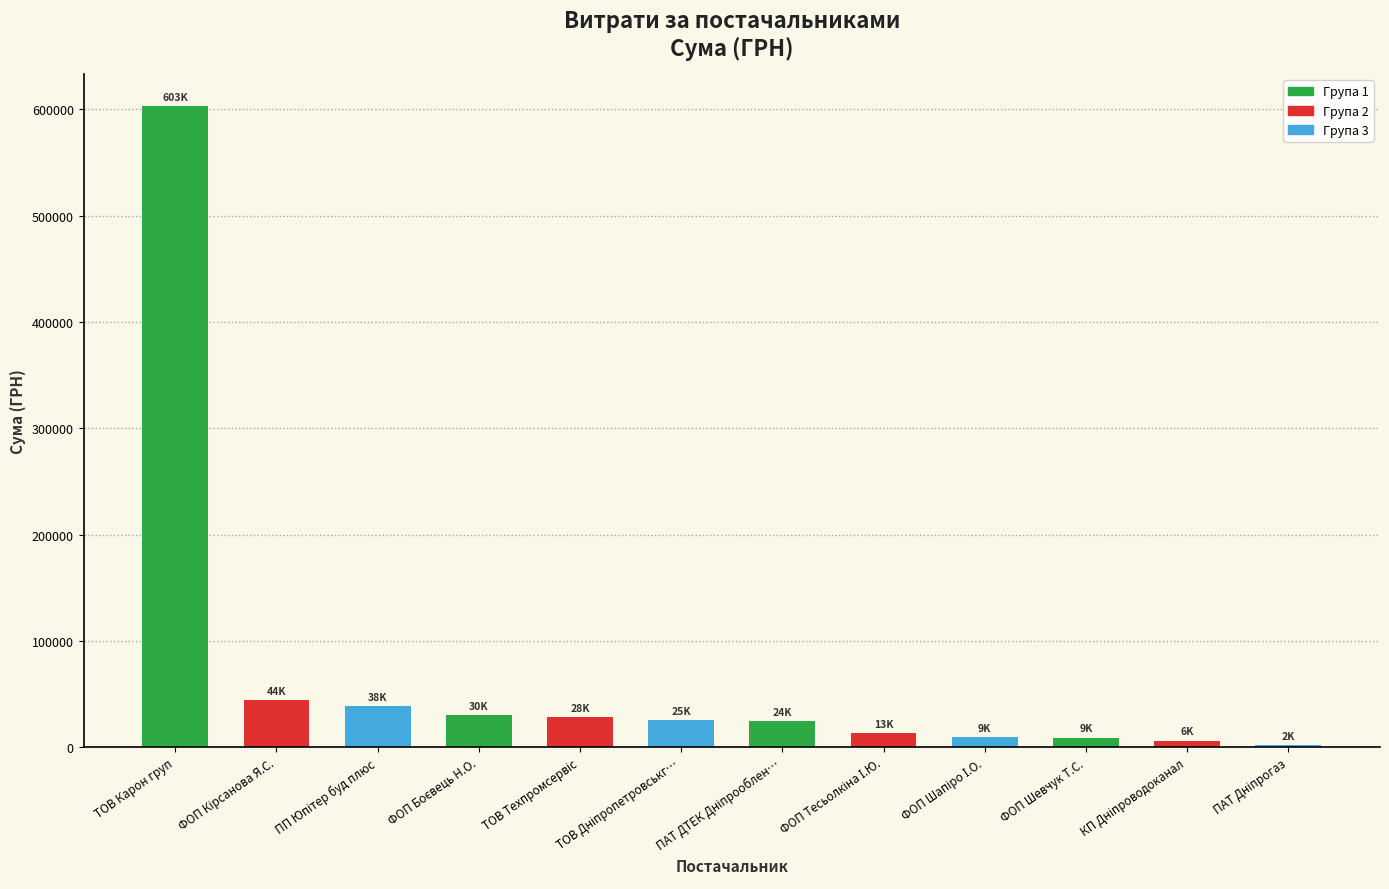

What is the greatest value displayed?

603046.7